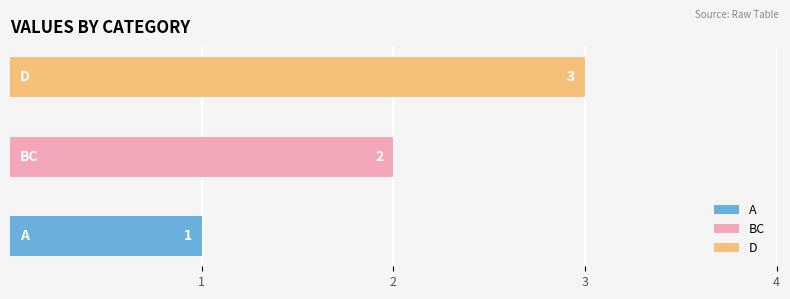

Reading right to left, list all the values displayed in this chart.

3	2	1